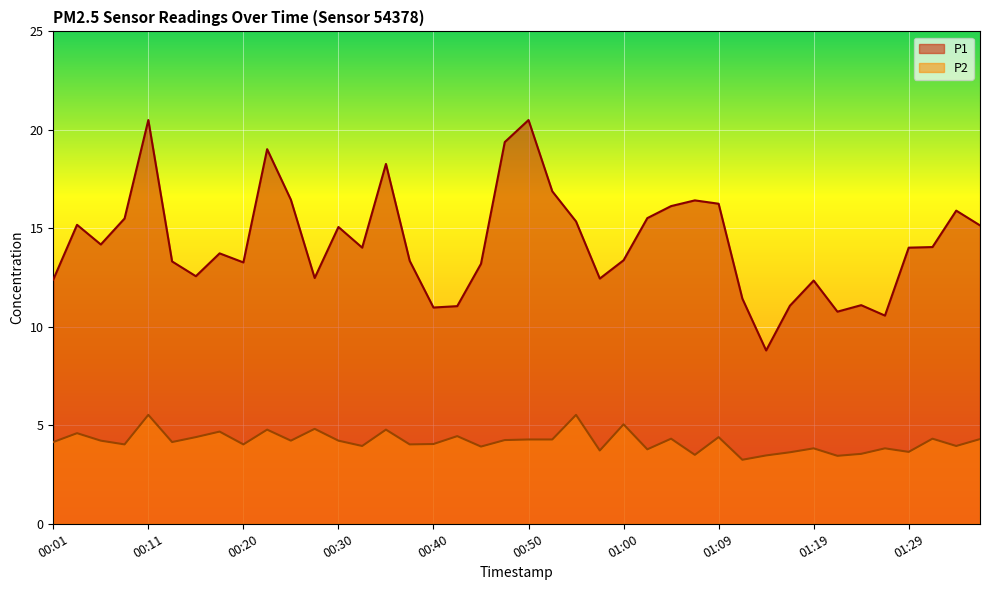

How many data points in P1 are less than 14?

19